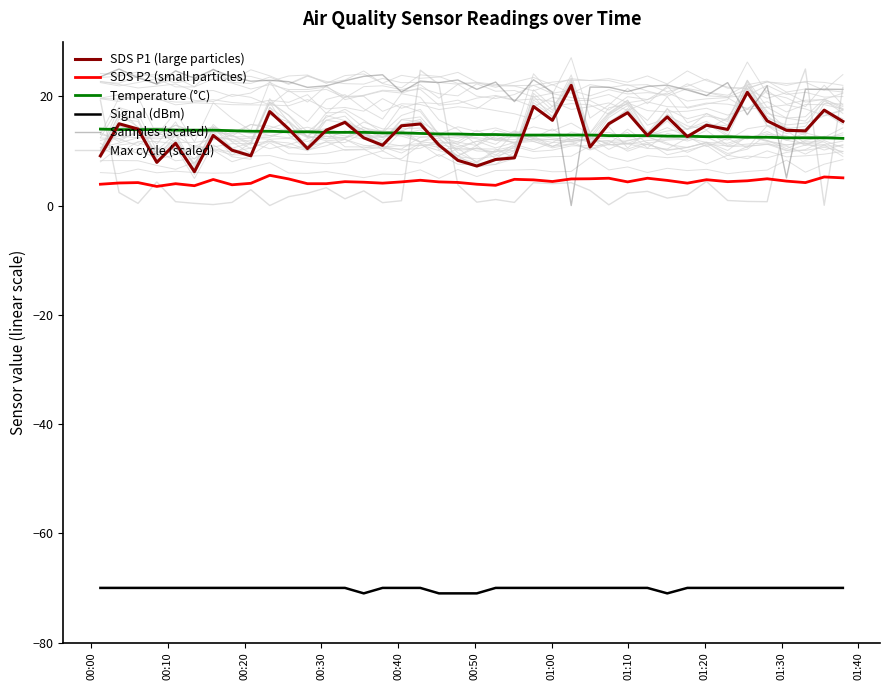

What is the lowest value of the Signal (dBm) series?

-71.0